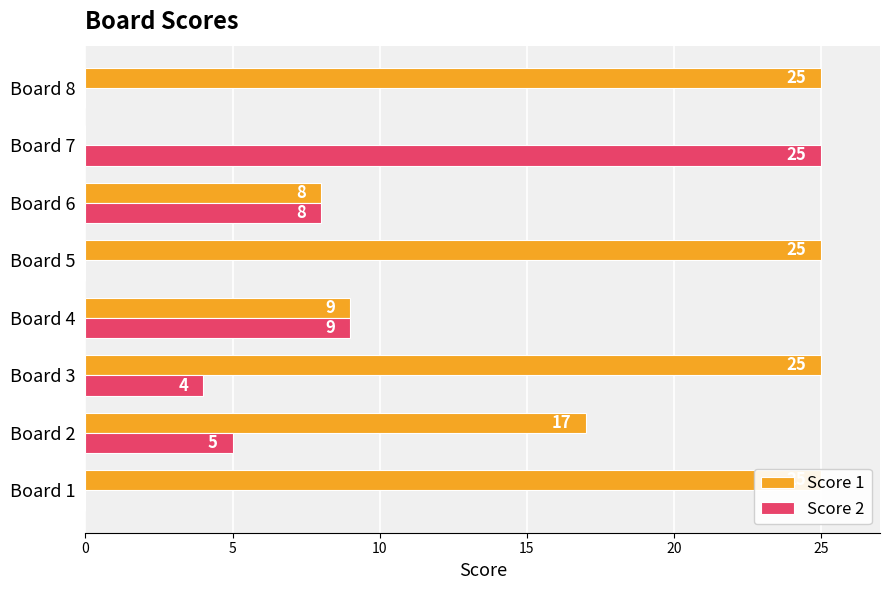

Is the value of Score 2 at Board 3 greater than the value of Score 1 at Board 4?

No